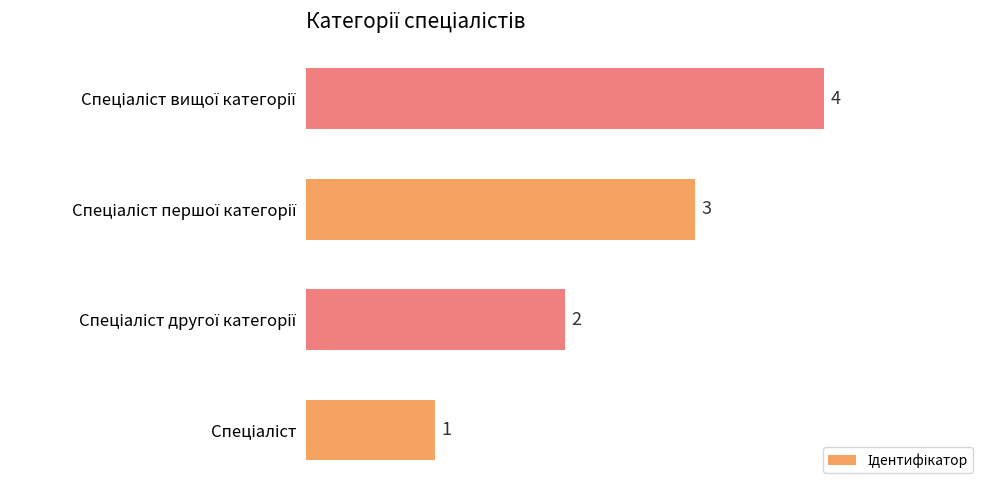

What is the sum of all values?

10